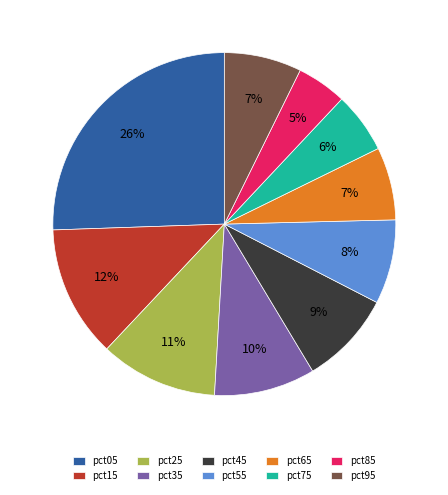

Which slice is the smallest?

pct85